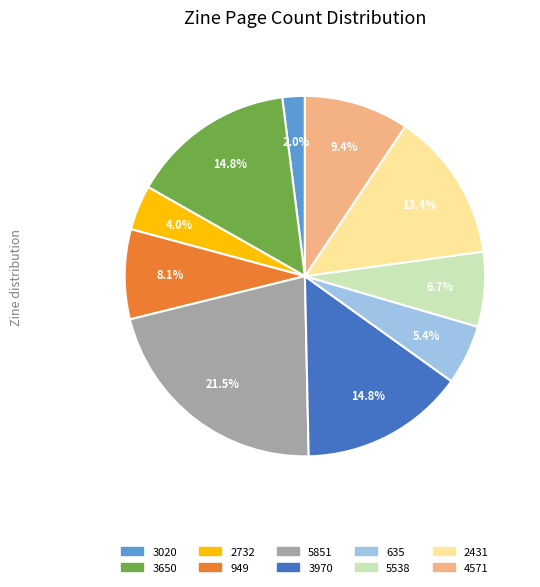

Is there a majority slice in this chart?

No